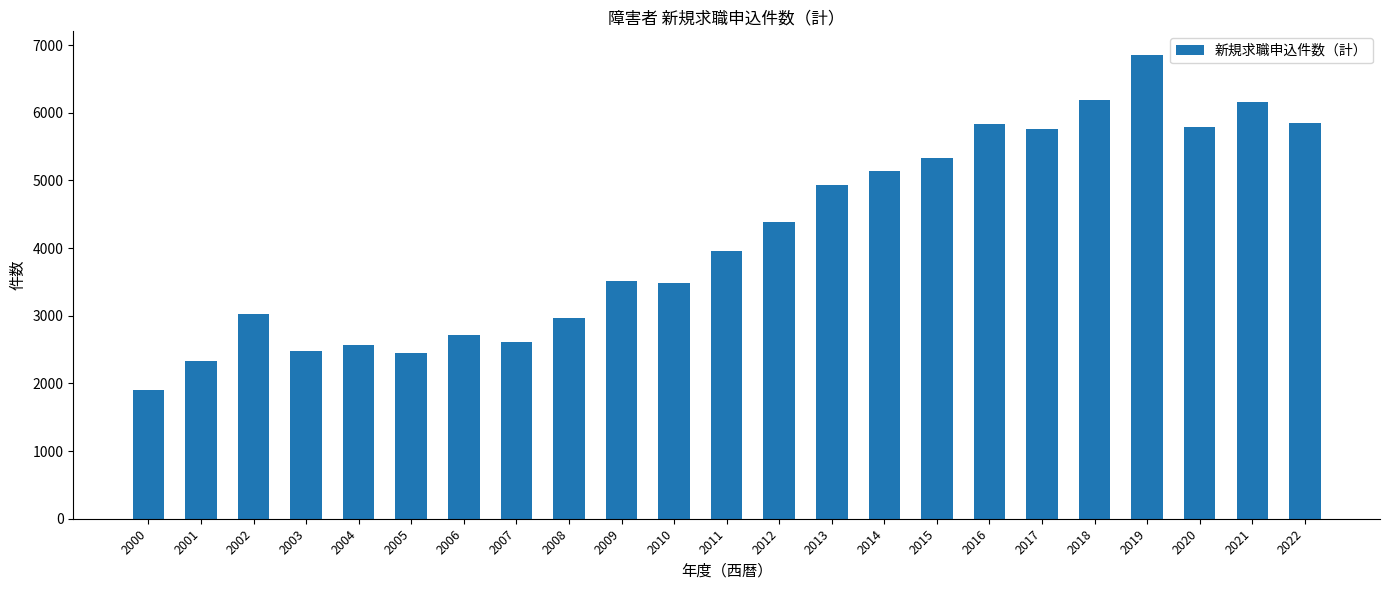

What is the difference between the maximum and minimum values?

4956